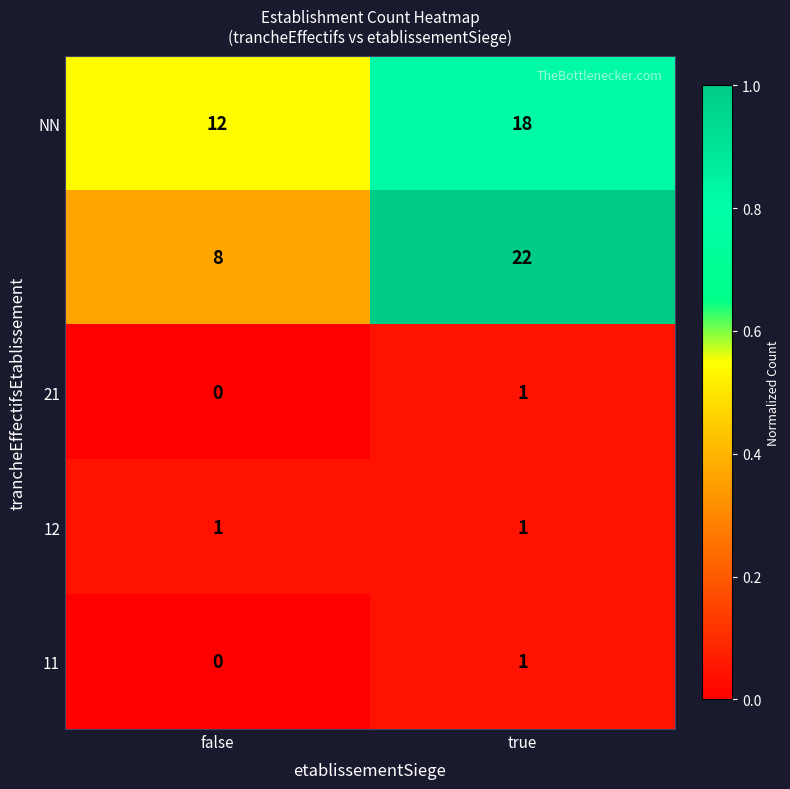

What is the difference between the highest and lowest values at false?

12